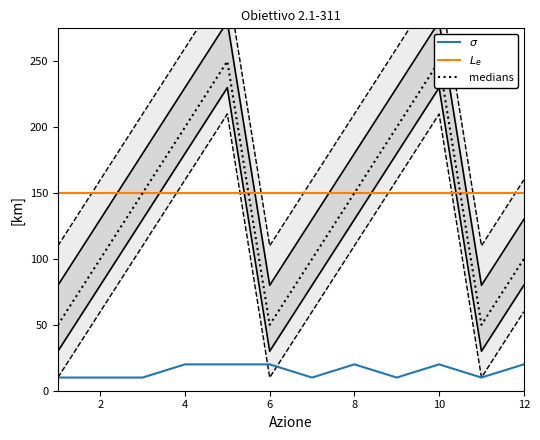

What is the value of the medians point at the 11th from the left?

50